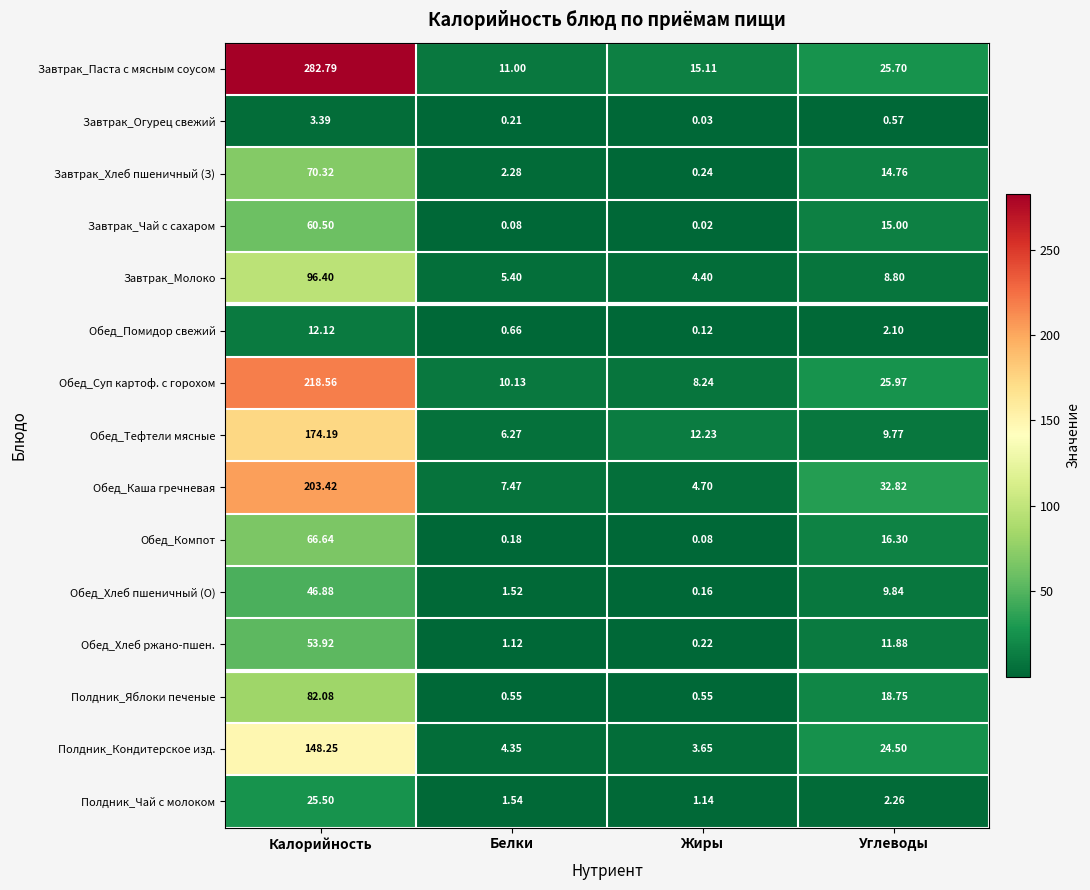

Which label corresponds to the largest value in the chart?

Калорийность